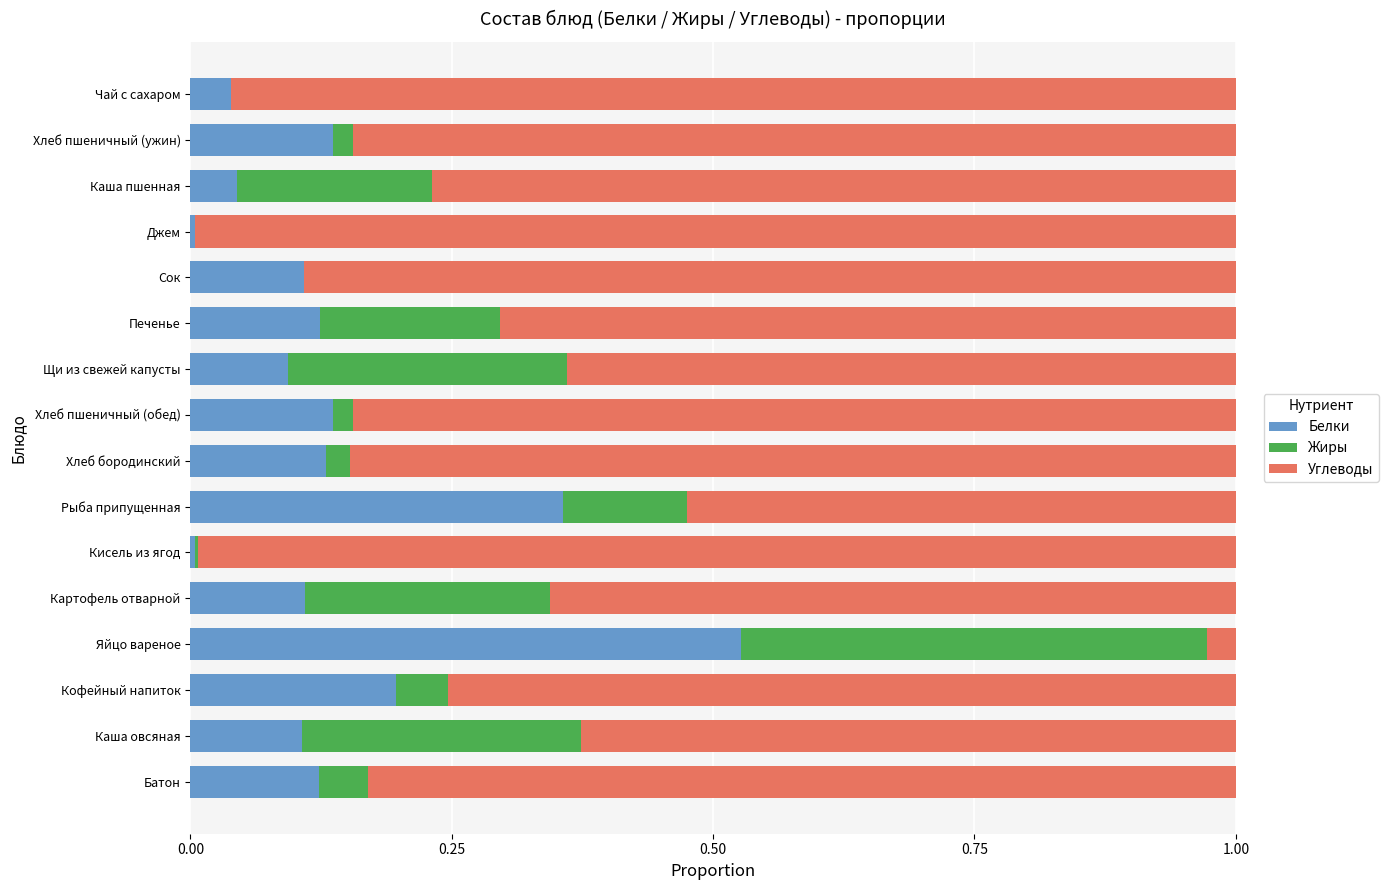

Which category has the highest value in the Белки series?

Яйцо вареное